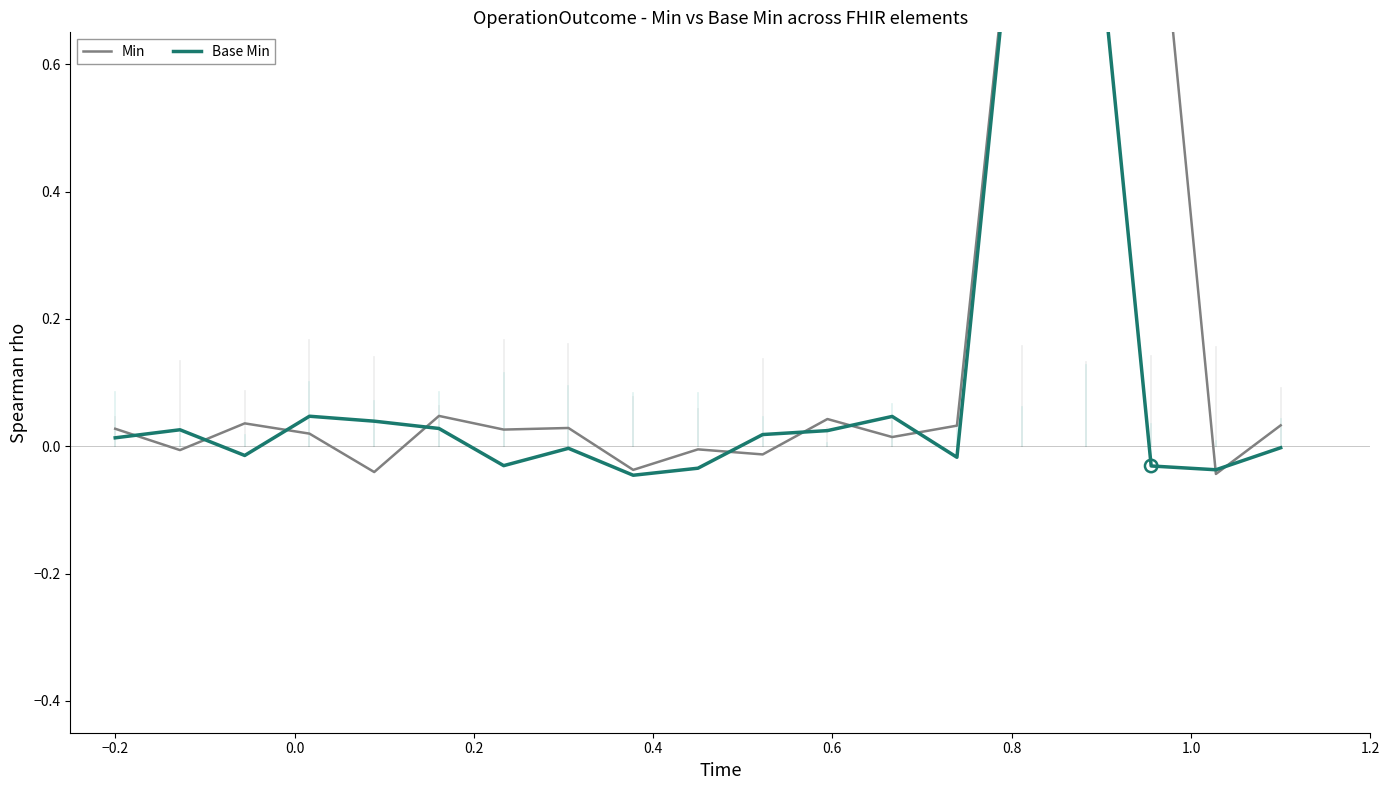

Which series has the largest Y range (max minus min)?

Min